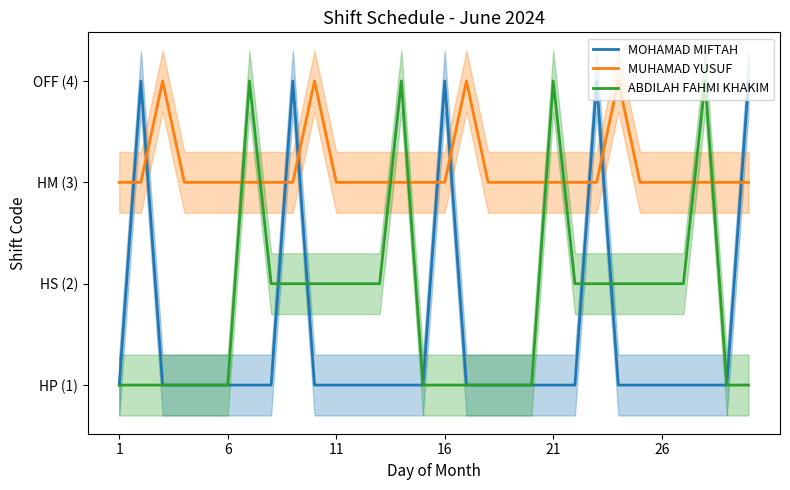

What is the value of the MOHAMAD MIFTAH point at the 26th from the left?

1